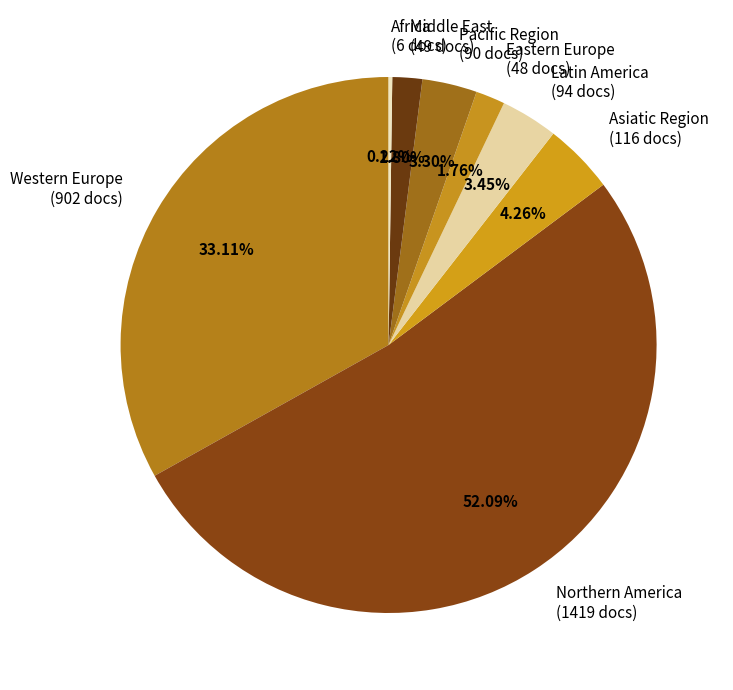

Between Pacific Region and Asiatic Region, which is larger?

Asiatic Region